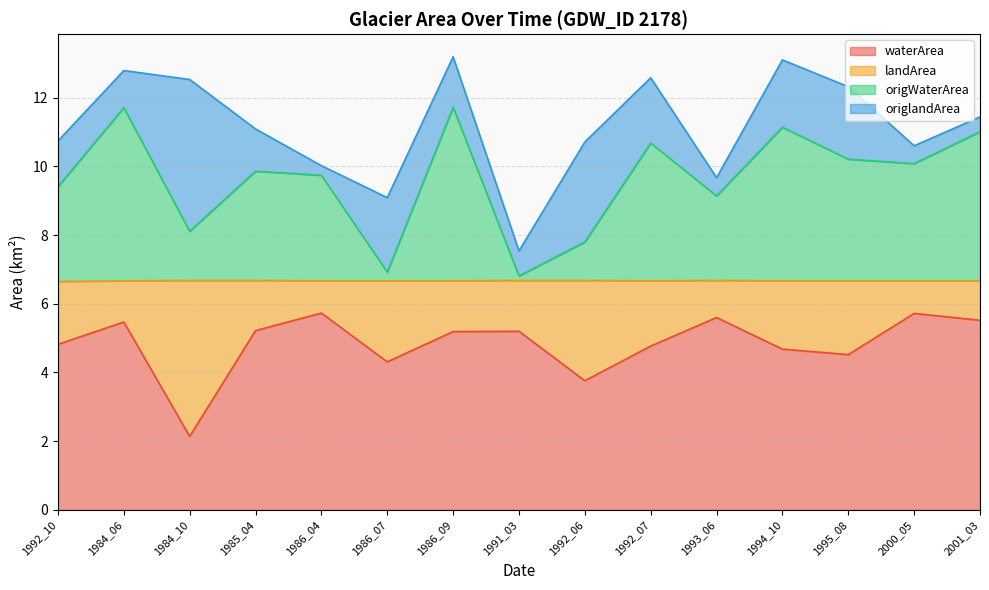

What is the total value across all series at 2001_03?

11.4